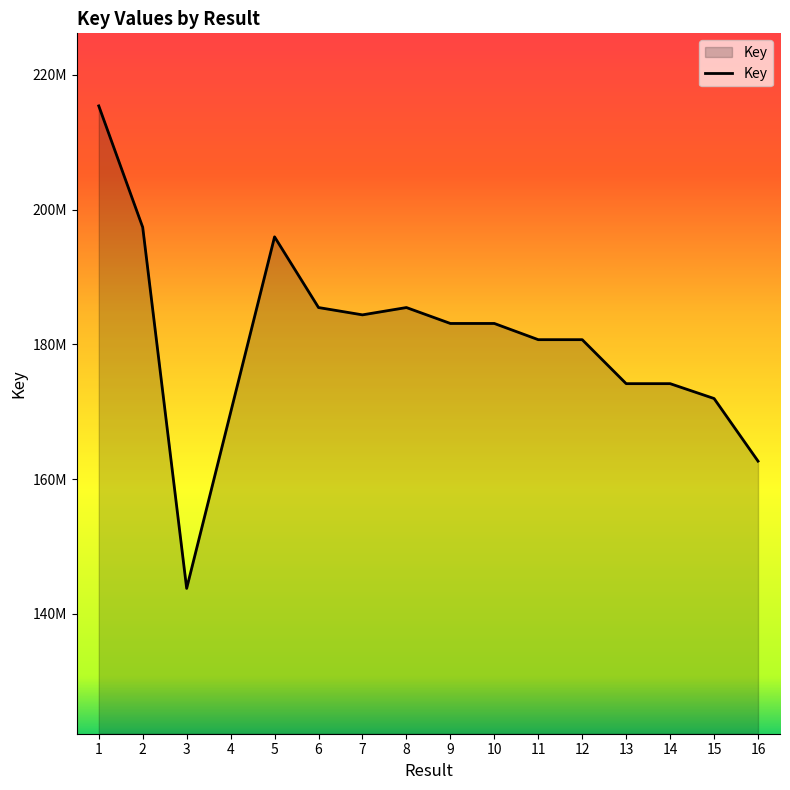

Does the chart have visible grid lines?

No